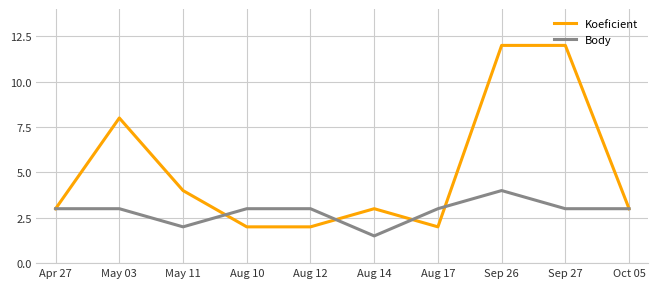

Does the chart display data point markers on the line(s)?

No